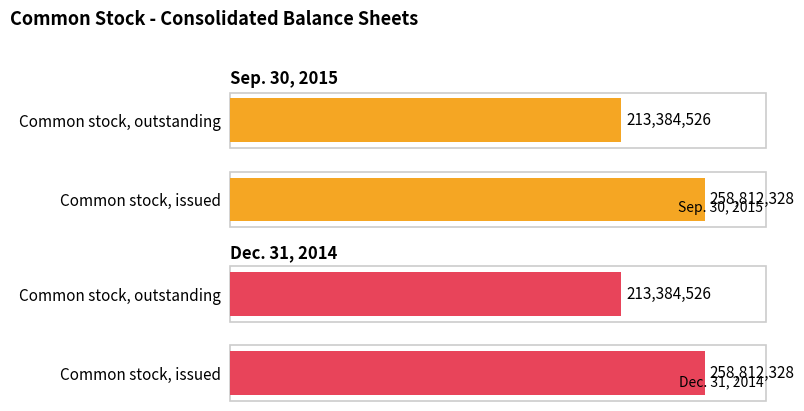

Reading left to right, what are all the values shown in this chart?

Sep. 30, 2015: 258812328	213384526
Dec. 31, 2014: 258812328	213384526